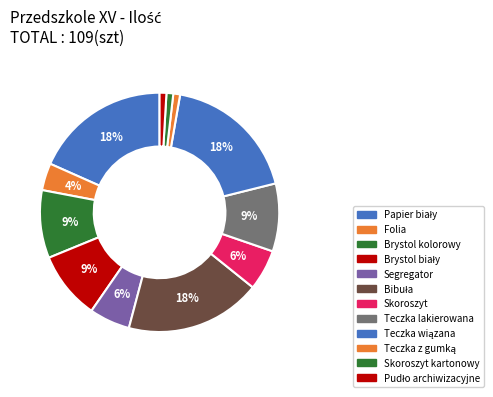

Which has a higher value, Teczka z gumką or Pudło archiwizacyjne?

Teczka z gumką